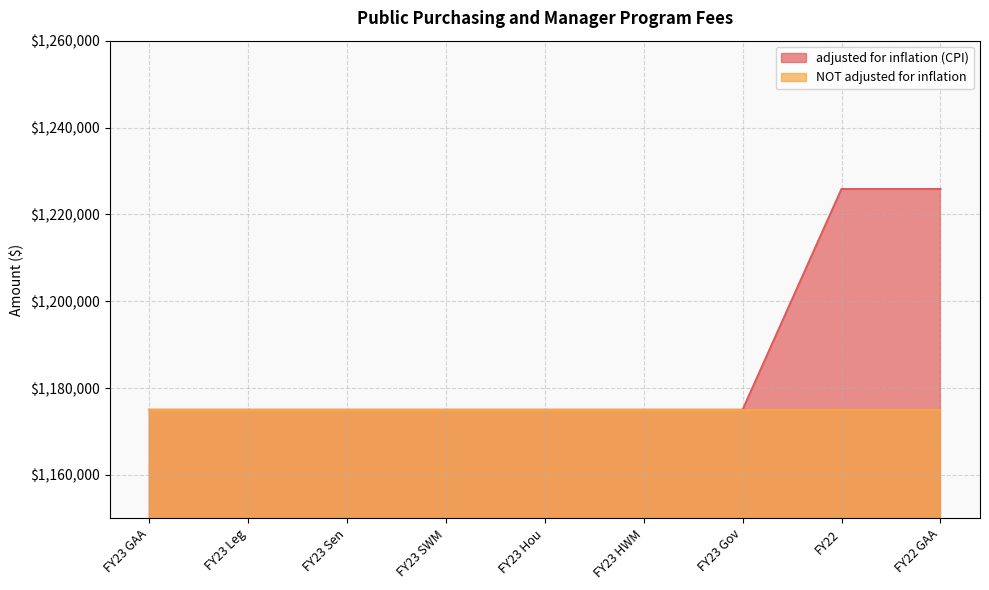

Reading right to left, list all the values displayed in this chart.

1225833	1225833	1175000	1175000	1175000	1175000	1175000	1175000	1175000